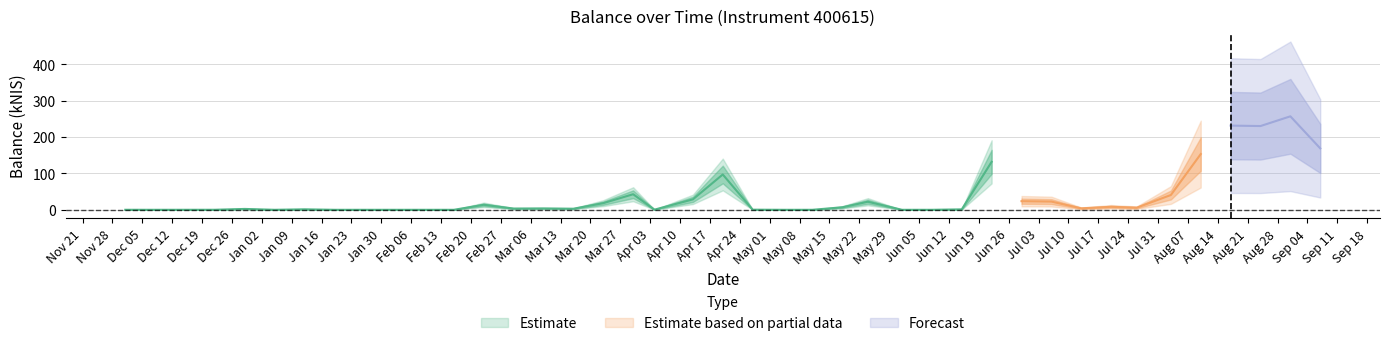

What is the difference between the maximum and second lowest values?

256.7